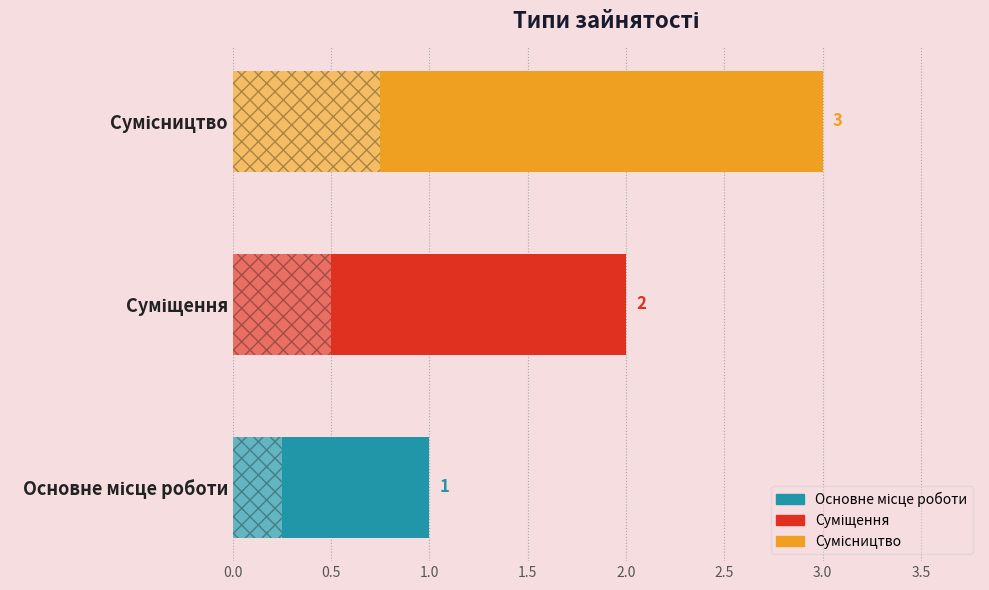

Count the values in the range 1 to 3.

3